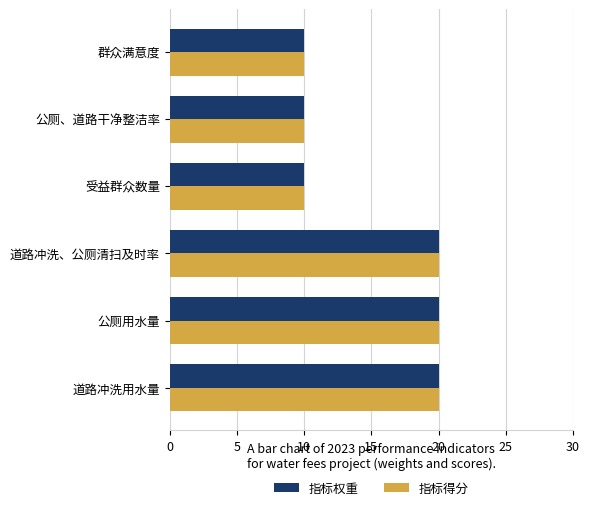

The 指标得分 series shows 10 at 群众满意度. True or false?

True